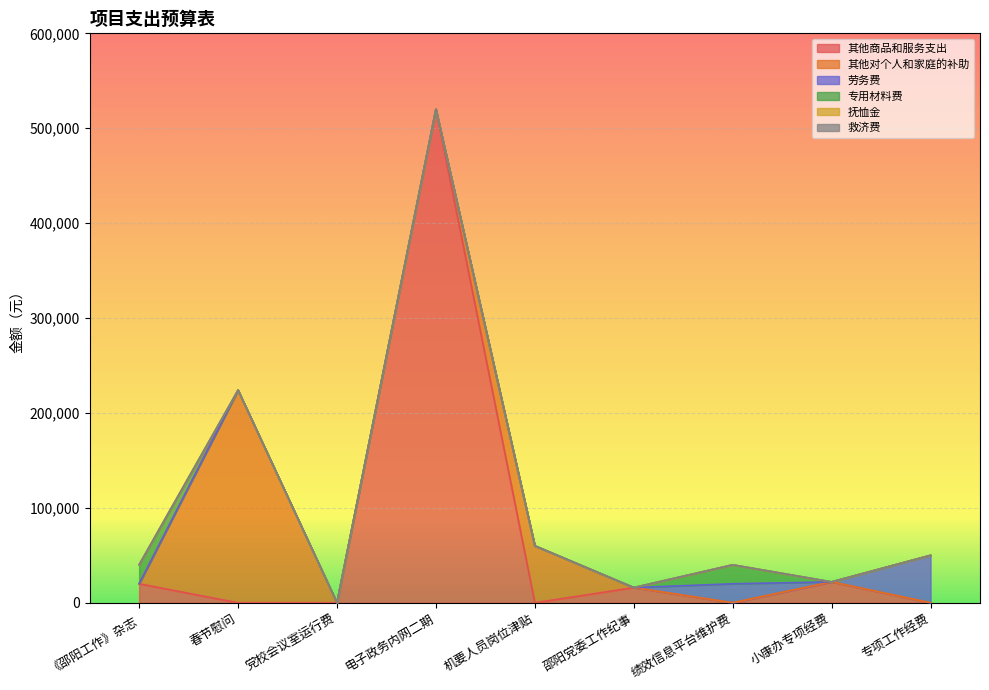

True or false: 劳务费 and 救济费 intersect in this chart.

False